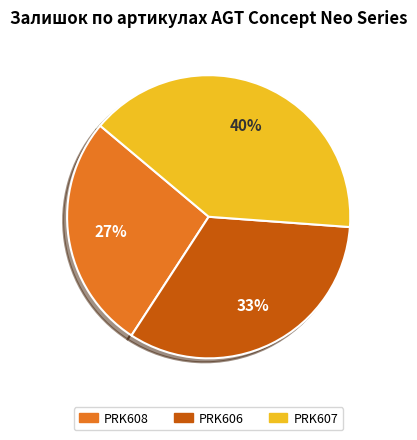

Does any single category account for the majority?

No